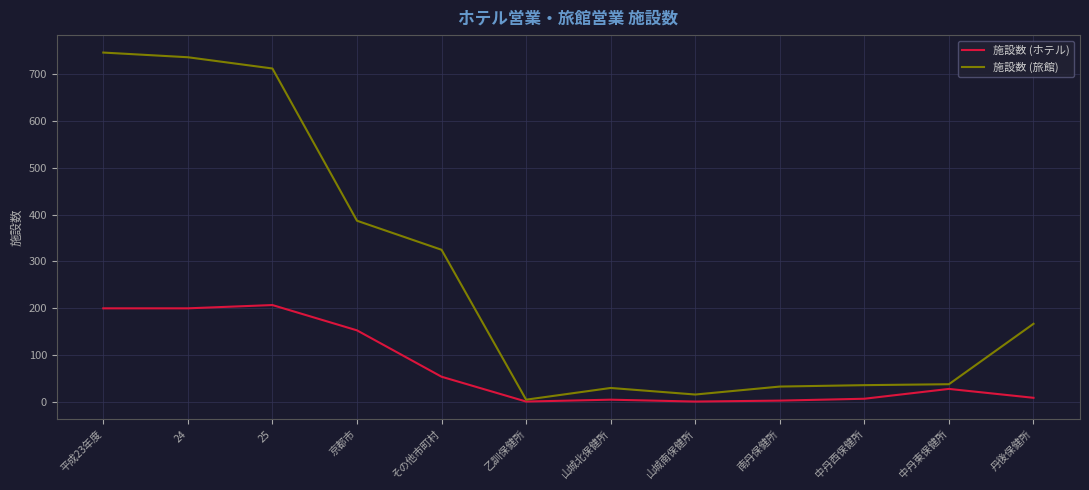

Which series has the largest total across all categories?

施設数 (旅館)